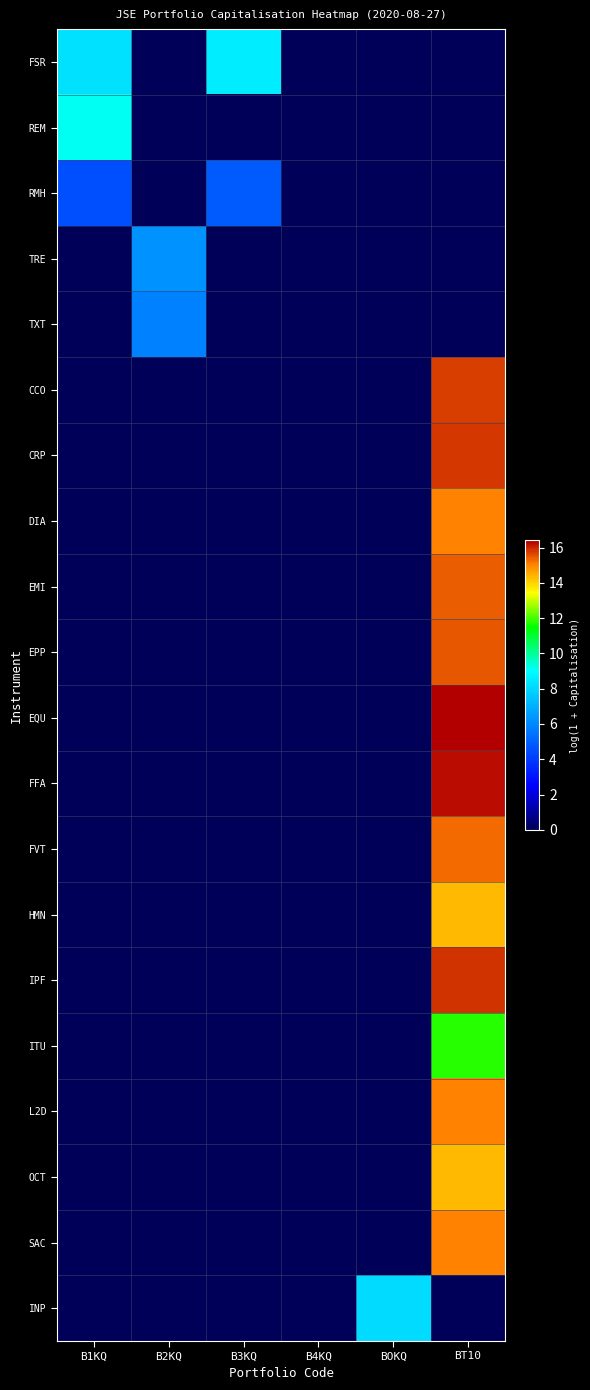

What is the spread (max minus min) of values at B1KQ?

9.1